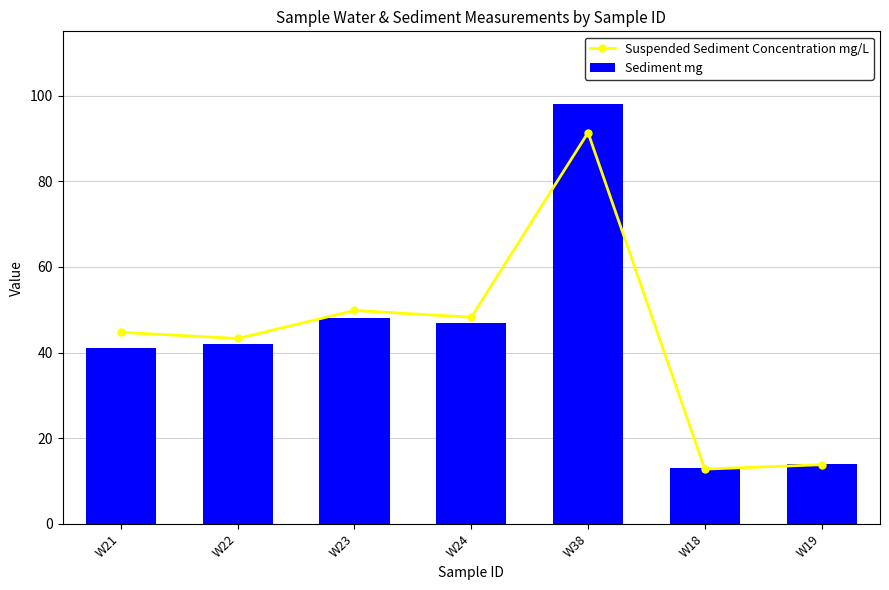

At which category is the sum across all series the highest?

W38